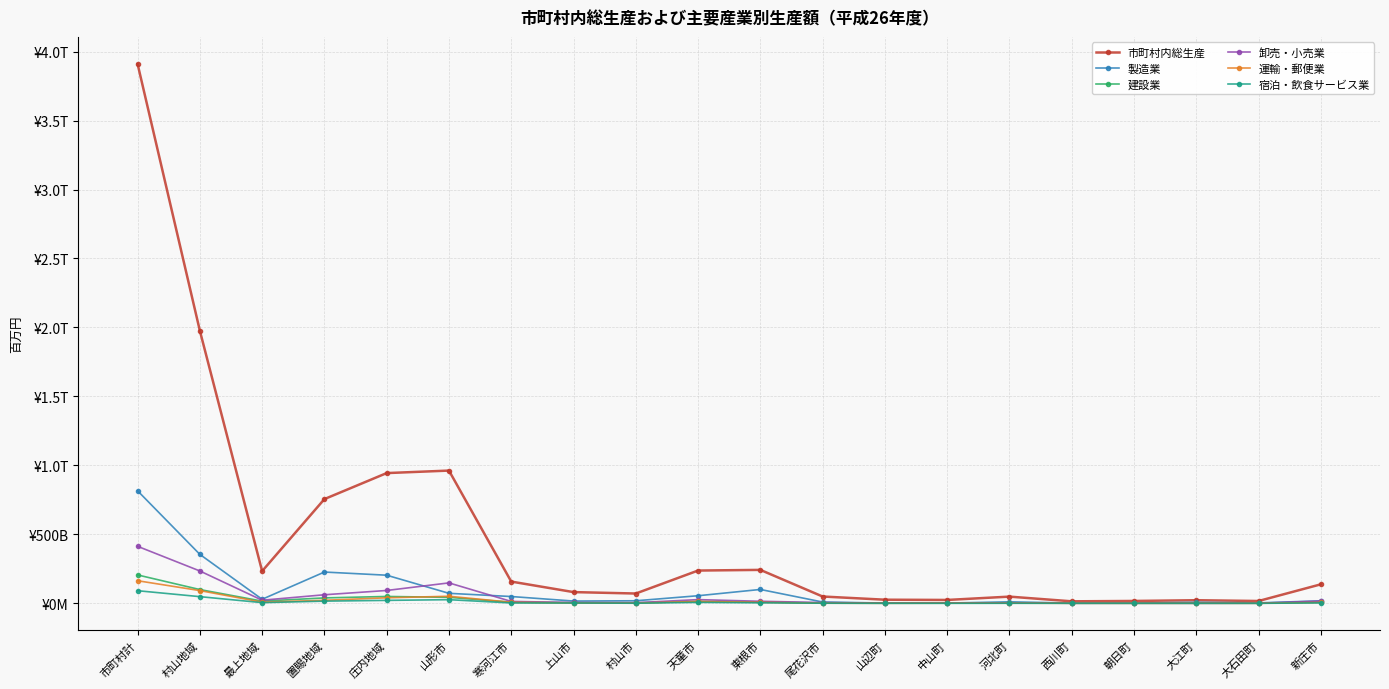

Reading right to left, transcribe all the data shown in this chart.

市町村内総生産: 138074	17162	22825	17468	14851	48929	24777	26579	49726	242743	237934	71444	81757	158001	962592	944403	755893	233714	1976787	3910797
製造業: 18439	3478	7598	2175	2086	11237	2065	2375	9785	100849	55357	18850	16839	49684	72859	204155	227097	29658	355238	816148
建設業: 8049	1081	1486	1521	1163	3016	1976	3053	2499	10257	13469	3892	4740	8278	43715	50117	39631	16281	100143	206173
卸売・小売業: 16864	1126	689	927	694	3957	3058	1593	6154	15178	27208	5048	6668	14108	148489	93499	62384	22864	234897	413645
運輸・郵便業: 6821	633	384	265	618	1597	1432	562	1408	7636	14210	1431	2880	7987	51595	40403	22294	8840	92640	164178
宿泊・飲食サービス業: 3465	346	314	271	524	603	386	314	1236	3973	7169	1071	2744	2979	26812	21680	16169	5248	48745	91842